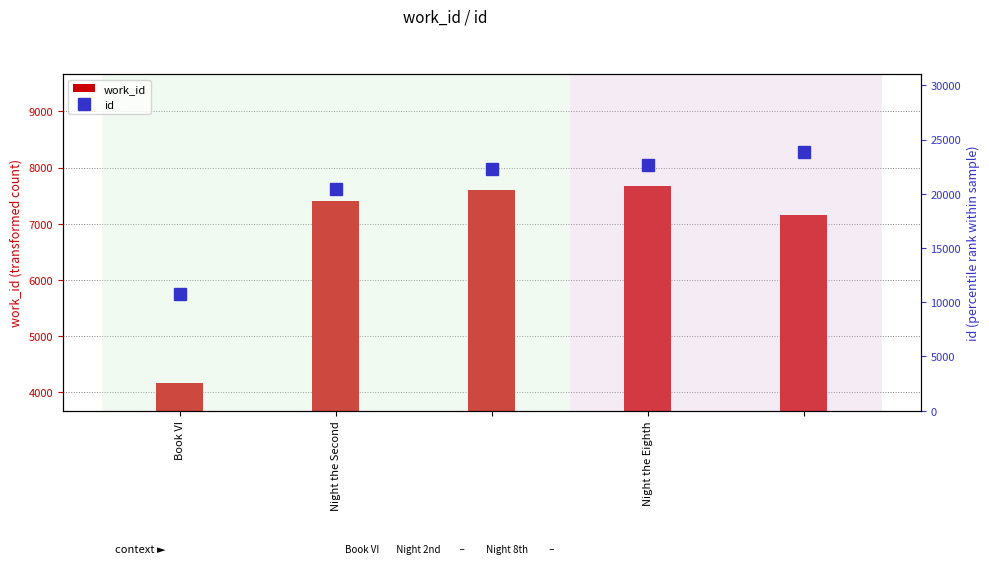

At how many categories does at least one series exceed 11368?

4